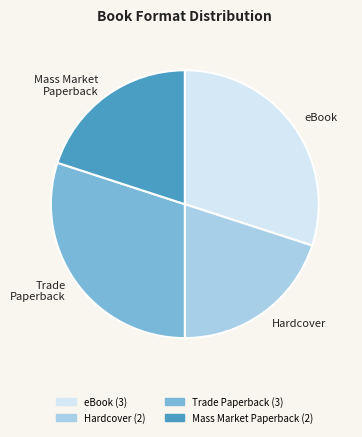

Does any single category account for the majority?

No